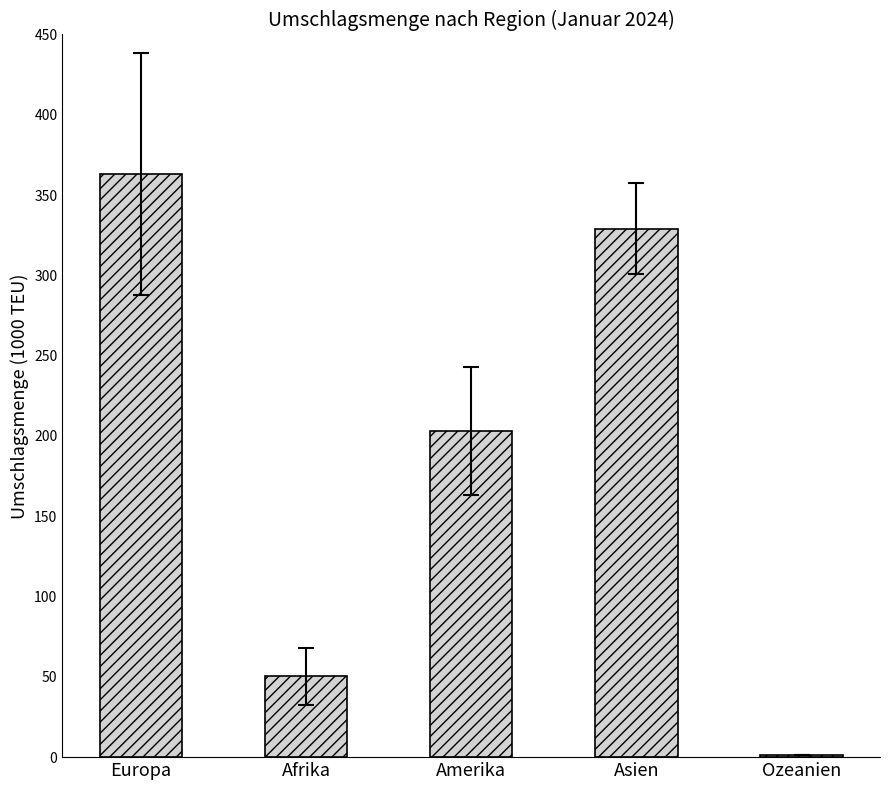

What is the sum of the values at Amerika and Asien?

532.0